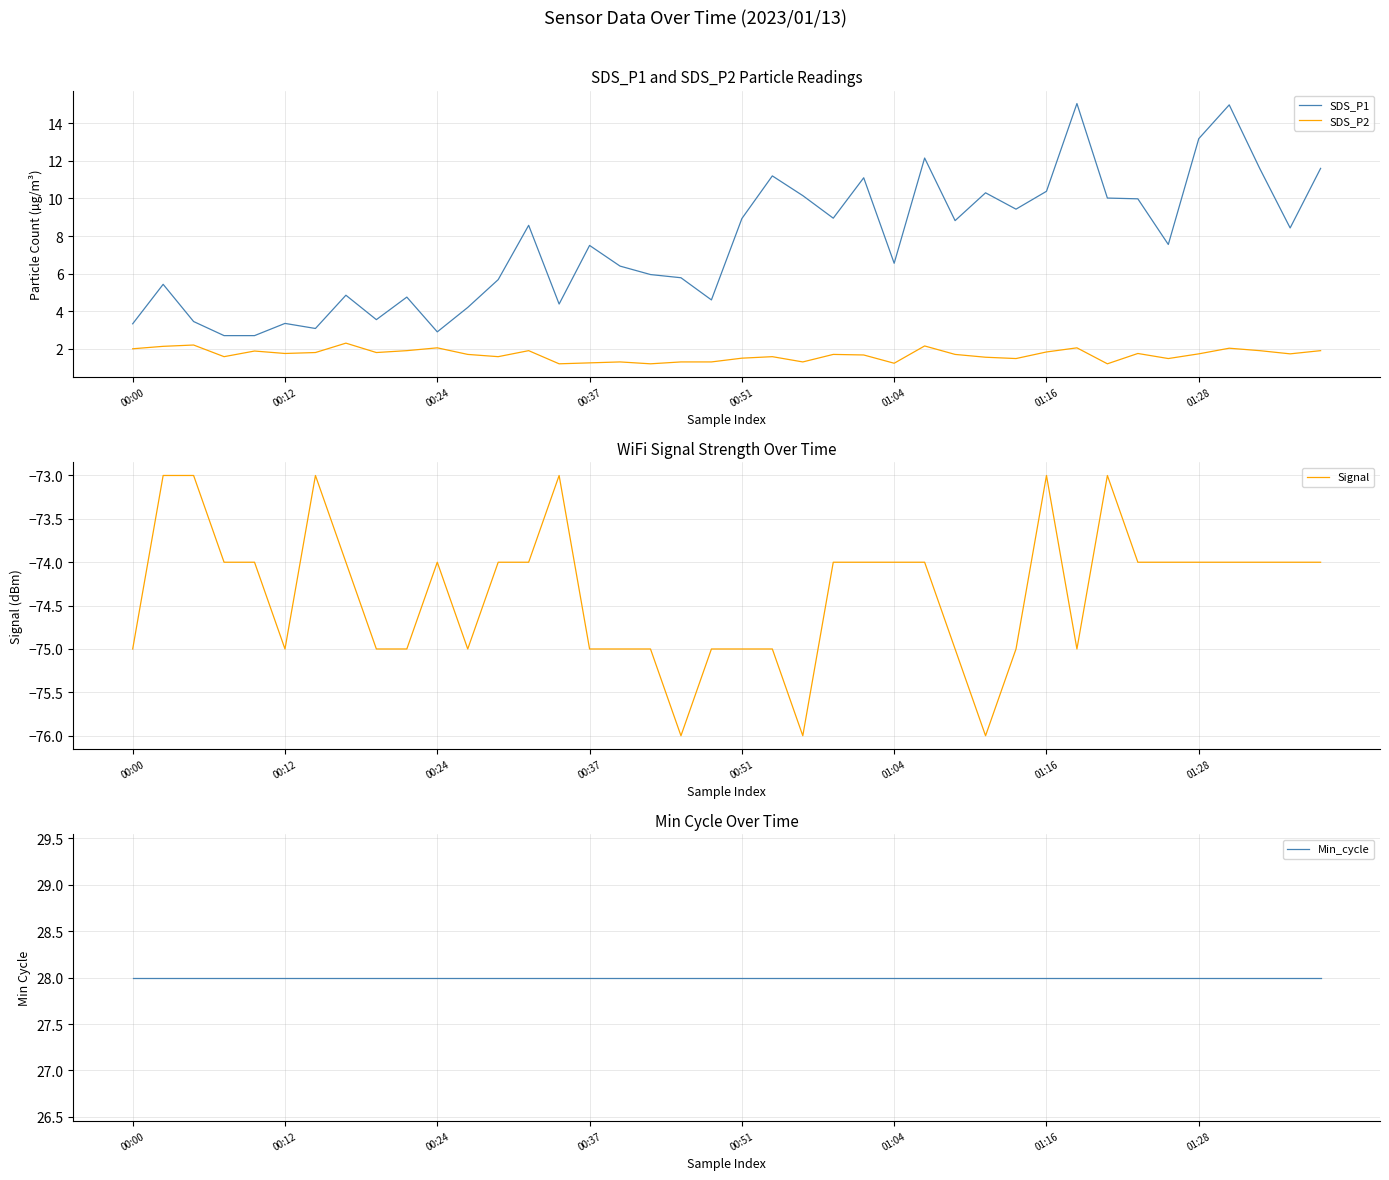

Is it true that SDS_P2 equals 0.3 at 00:51?

False